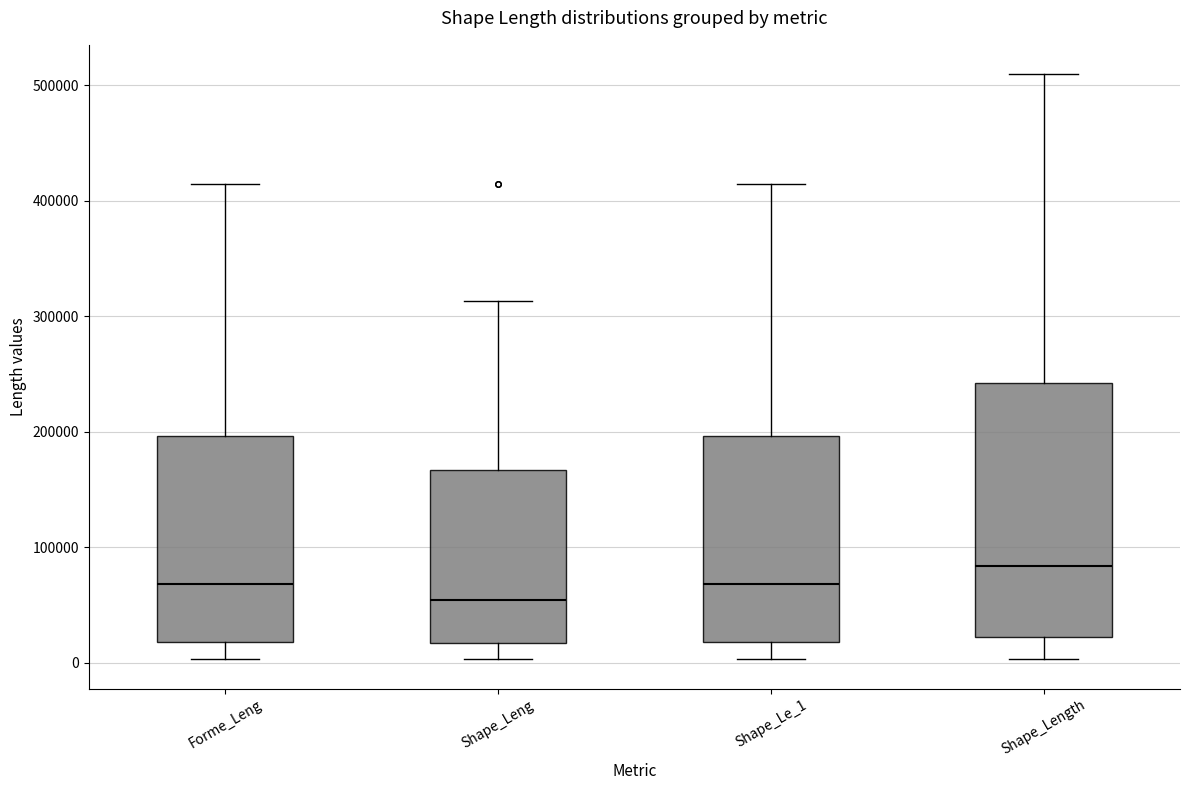

Where is the upper edge of the box for Shape_Leng on the y-axis? The values are not printed on the chart, so give them approximately, as read against the axis.

170000